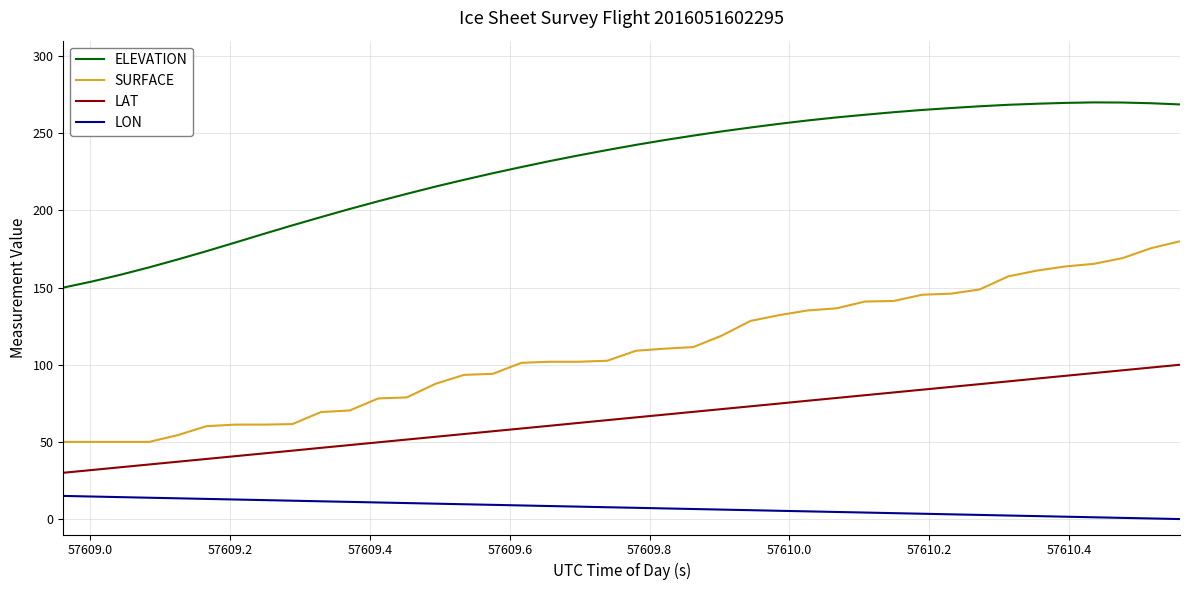

True or false: ELEVATION and LAT intersect in this chart.

False